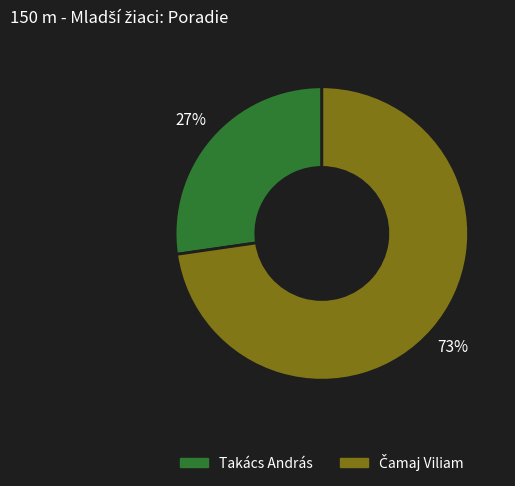

Which category has the smallest portion of the pie?

Takács András